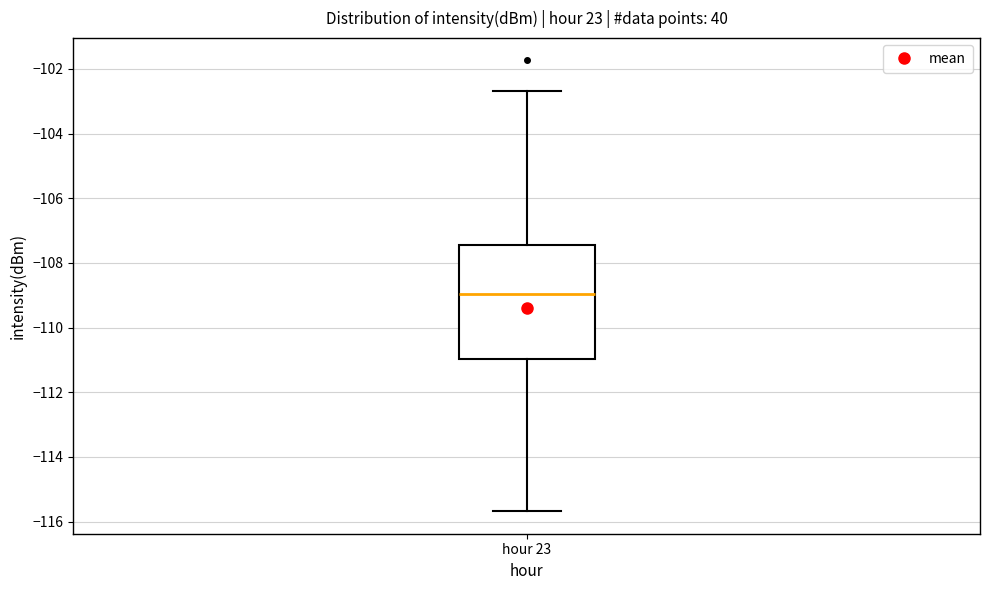

Read this box plot against the y-axis: the position of the median line, the range covered by the box, and the ends of both whiskers. The values are not printed on the chart, so give them approximately, as read against the axis.

median -109.0, box -111.0 to -107.4, whiskers -115.6 to -102.6